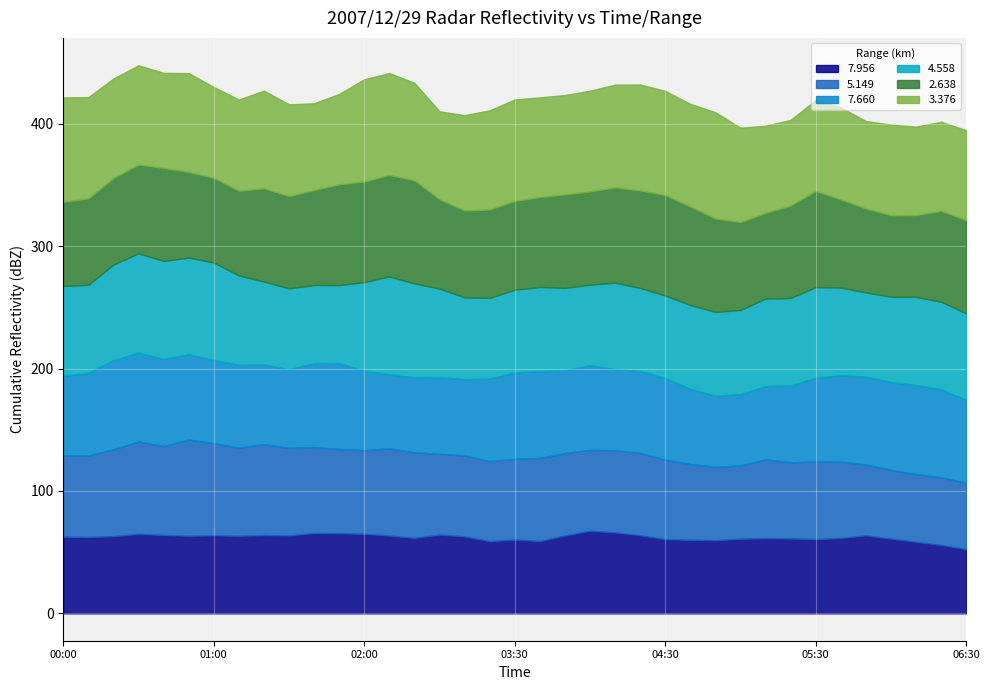

What is the sum of all 7.956 values?

2298.5